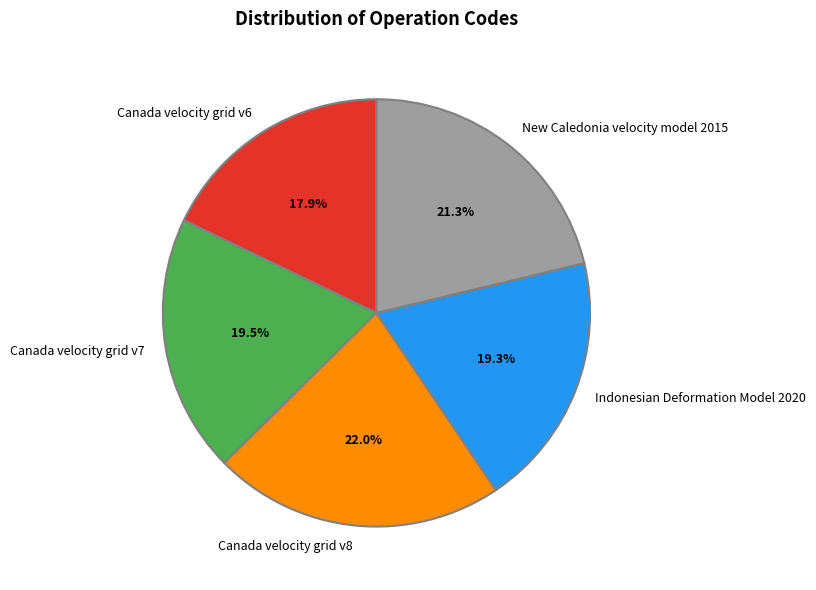

Which category has the smallest portion of the pie?

Canada velocity grid v6